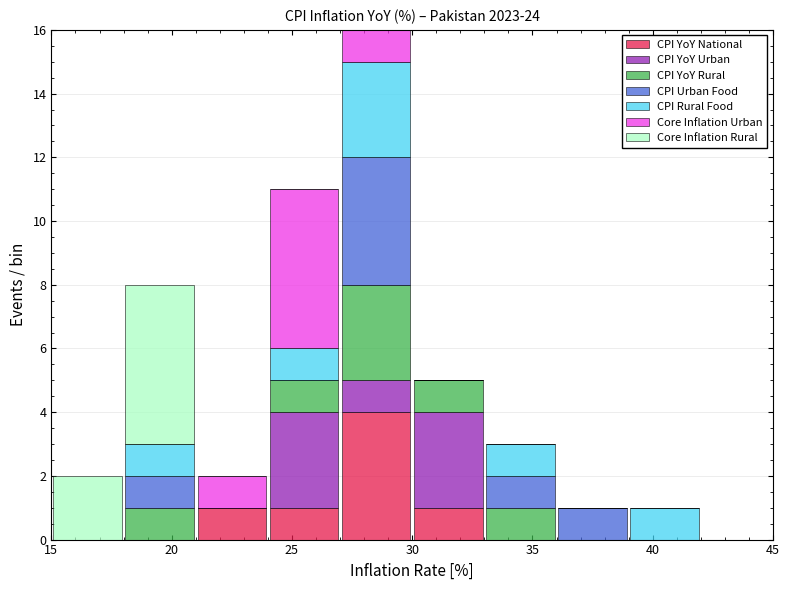

Which range on the x-axis has the tallest stacked bar (by total height)?

27 to 30